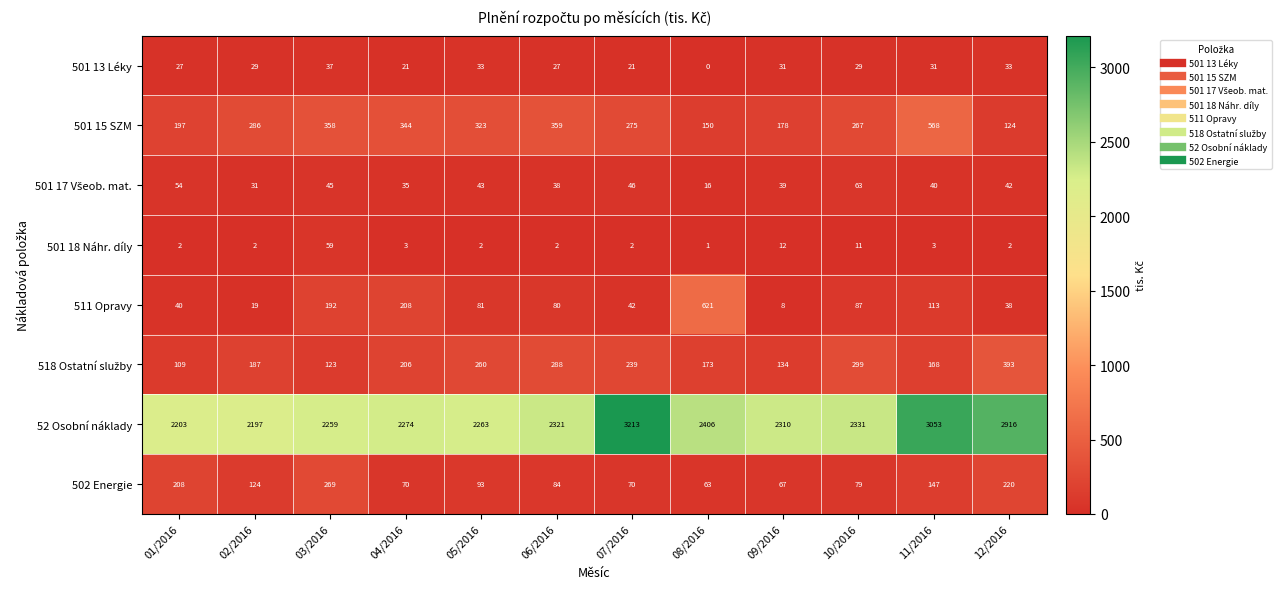

Rank the categories by 511 Opravy value from highest to lowest.

08/2016, 04/2016, 03/2016, 11/2016, 10/2016, 05/2016, 06/2016, 07/2016, 01/2016, 12/2016, 02/2016, 09/2016